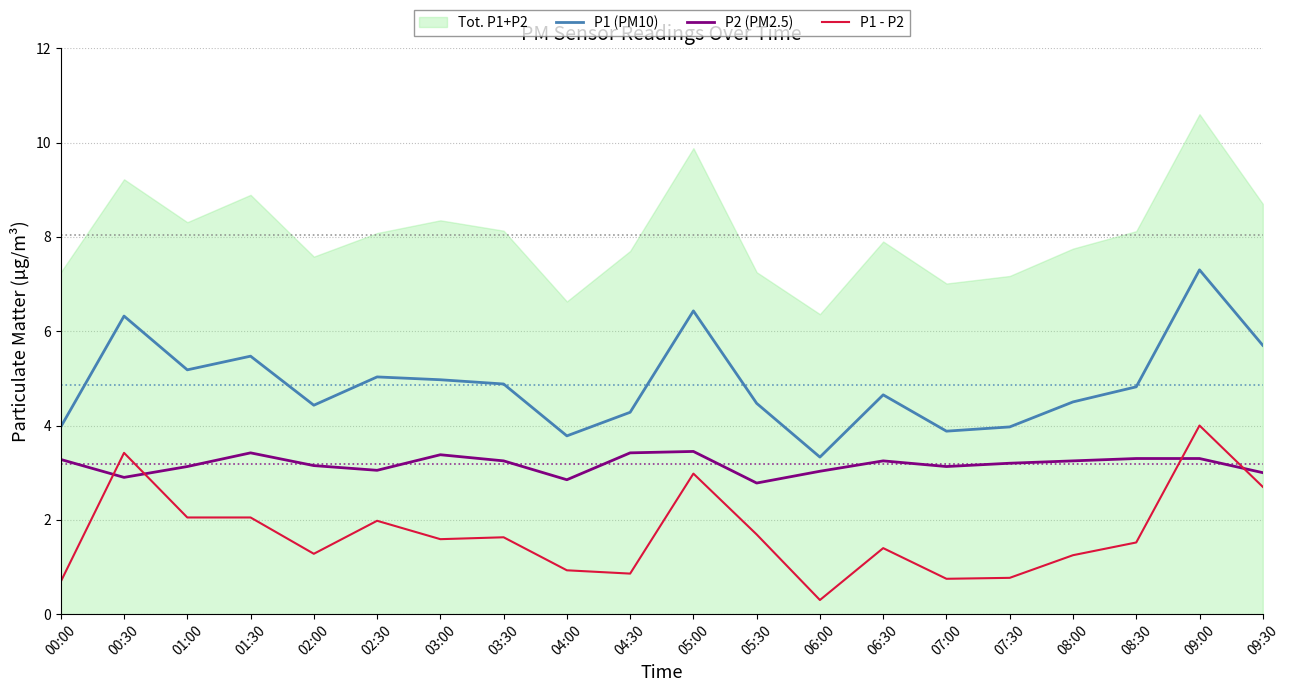

At which label does P1 (PM10) first exceed 4?

00:30